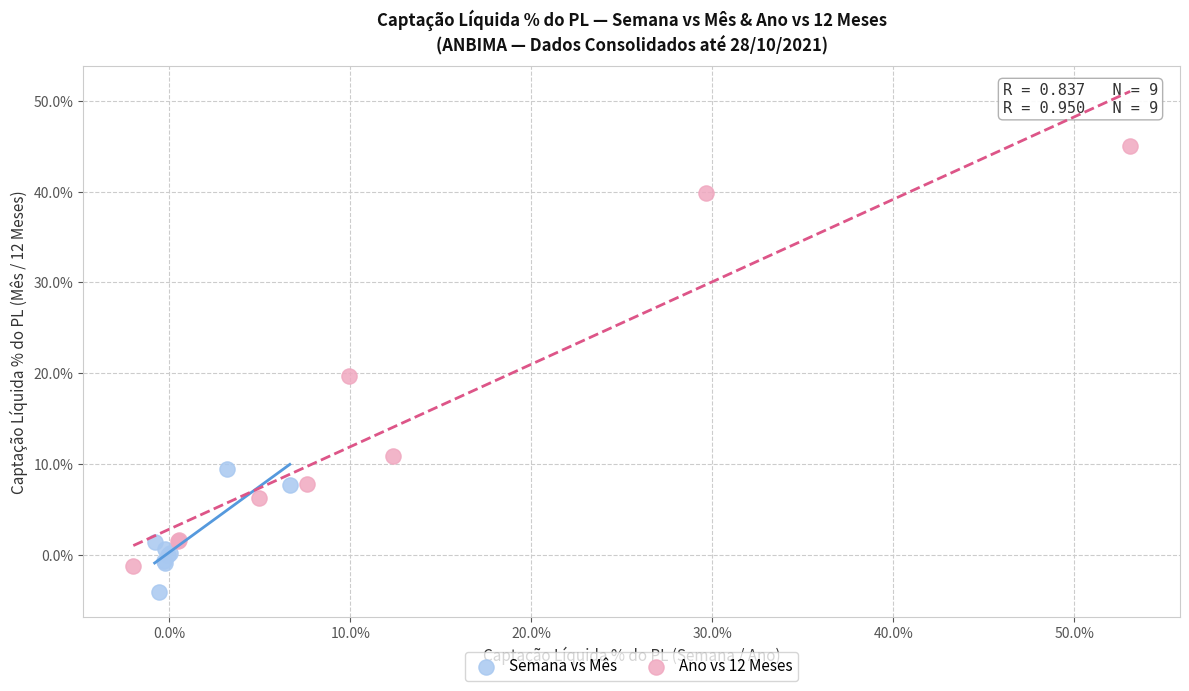

Which series contains the lowest Y value?

Semana vs Mês